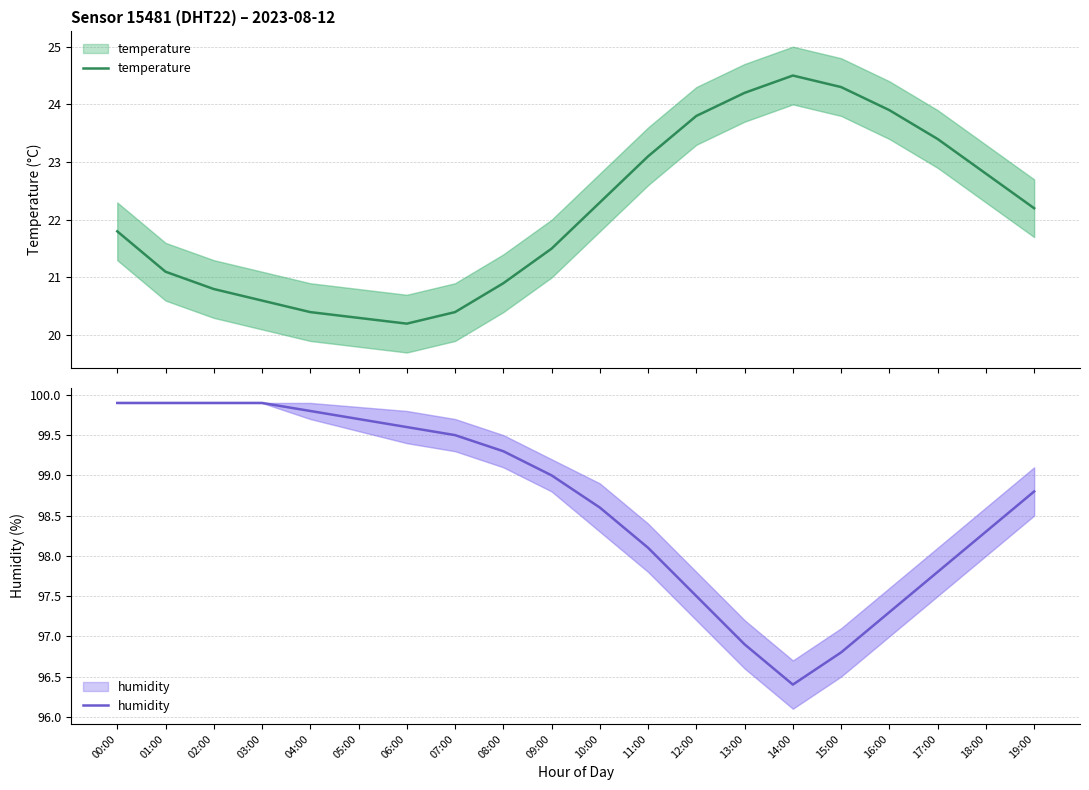

The temperature series shows 21.8 at 00:00. True or false?

True